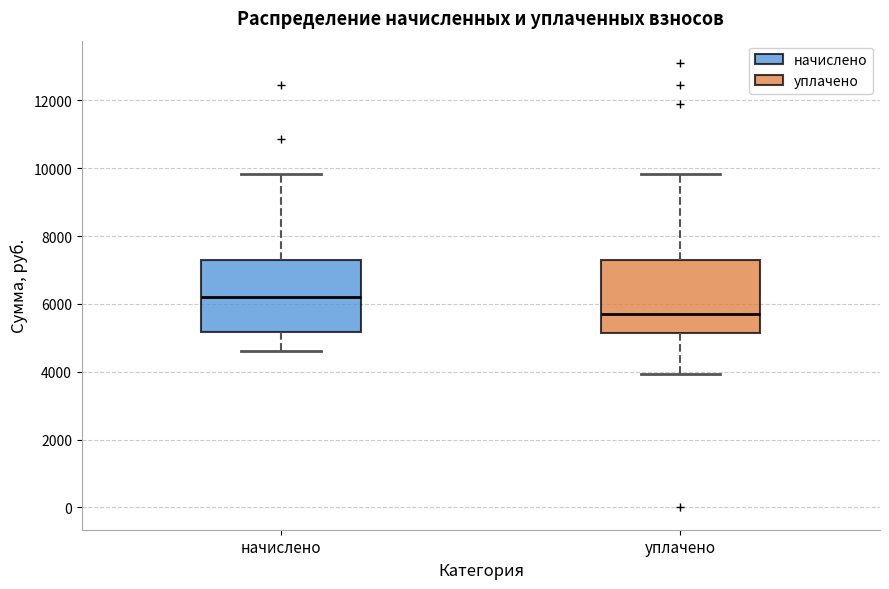

Which box's median line is the highest?

начислено